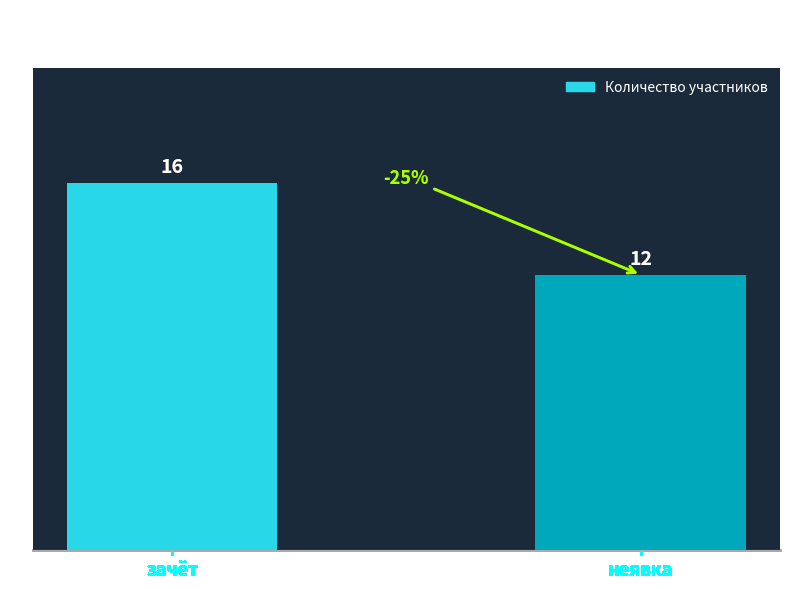

What is the change in value from зачёт to неявка?

-4